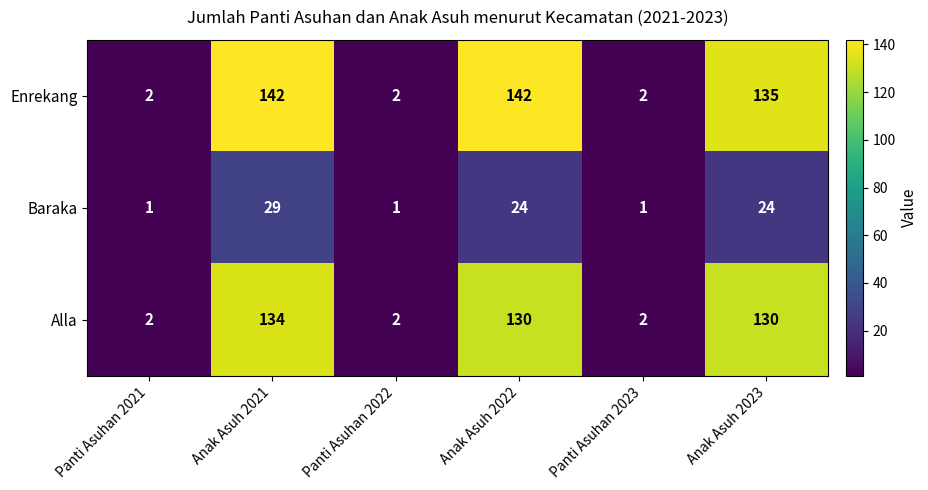

Rank the series by their maximum value, from lowest to highest.

Baraka, Alla, Enrekang